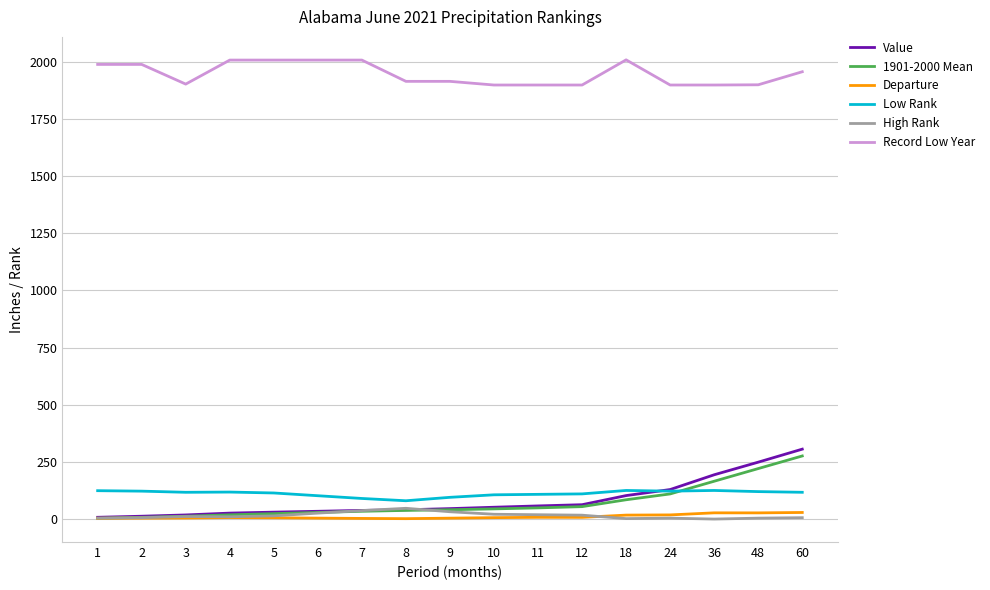

Which series has the largest total across all categories?

Record Low Year